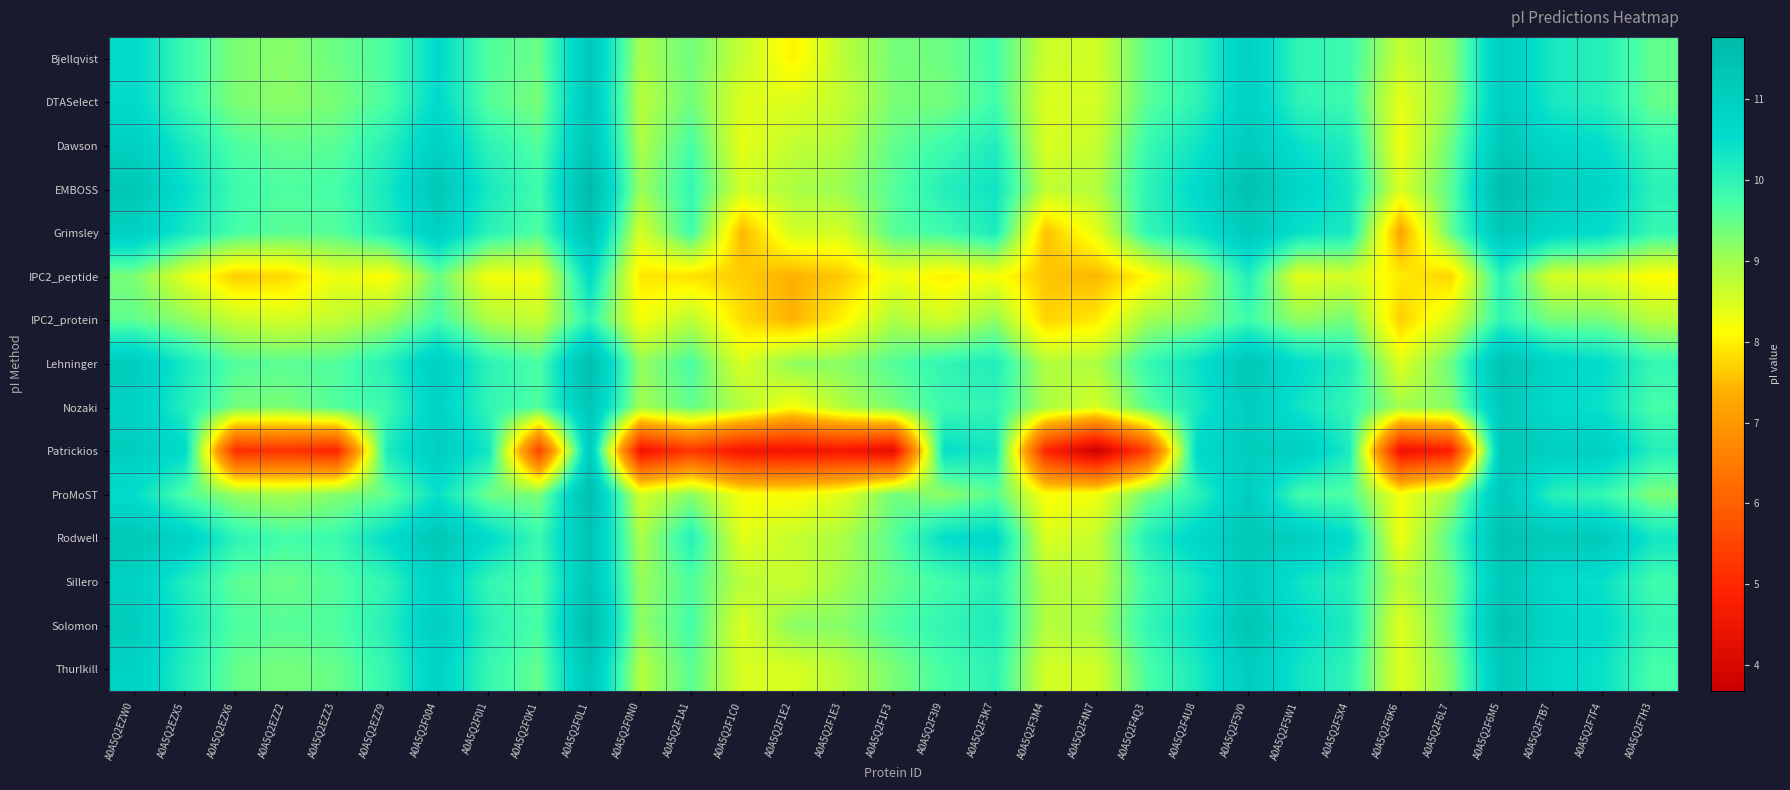

Reading right to left, what are all the values shown in this chart?

Bjellqvist: A0A5Q2F7H3=9.5	A0A5Q2F7F4=10.1	A0A5Q2F7B7=10.3	A0A5Q2F6M5=11.0	A0A5Q2F6L7=9.2	A0A5Q2F6K6=8.7	A0A5Q2F5X4=9.8	A0A5Q2F5W1=10.0	A0A5Q2F5V0=10.9	A0A5Q2F4U8=10.0	A0A5Q2F4Q3=9.6	A0A5Q2F4N7=8.6	A0A5Q2F3M4=8.6	A0A5Q2F3K7=9.8	A0A5Q2F3I9=9.4	A0A5Q2F1F3=9.4	A0A5Q2F1E3=8.8	A0A5Q2F1E2=8.0	A0A5Q2F1C0=8.7	A0A5Q2F1A1=9.4	A0A5Q2F0N0=8.9	A0A5Q2F0L1=11.2	A0A5Q2F0K1=9.4	A0A5Q2F0I1=9.6	A0A5Q2F004=10.6	A0A5Q2EZZ9=9.7	A0A5Q2EZZ3=9.4	A0A5Q2EZZ2=9.2	A0A5Q2EZX6=9.3	A0A5Q2EZX5=9.9	A0A5Q2EZW0=10.6
DTASelect: A0A5Q2F7H3=9.5	A0A5Q2F7F4=10.1	A0A5Q2F7B7=10.3	A0A5Q2F6M5=11.0	A0A5Q2F6L7=9.1	A0A5Q2F6K6=8.4	A0A5Q2F5X4=9.8	A0A5Q2F5W1=10.0	A0A5Q2F5V0=10.9	A0A5Q2F4U8=10.0	A0A5Q2F4Q3=9.6	A0A5Q2F4N7=8.5	A0A5Q2F3M4=8.5	A0A5Q2F3K7=9.8	A0A5Q2F3I9=9.4	A0A5Q2F1F3=9.3	A0A5Q2F1E3=8.7	A0A5Q2F1E2=8.4	A0A5Q2F1C0=8.4	A0A5Q2F1A1=9.4	A0A5Q2F0N0=8.8	A0A5Q2F0L1=11.2	A0A5Q2F0K1=9.3	A0A5Q2F0I1=9.6	A0A5Q2F004=10.6	A0A5Q2EZZ9=9.7	A0A5Q2EZZ3=9.3	A0A5Q2EZZ2=9.2	A0A5Q2EZX6=9.3	A0A5Q2EZX5=9.9	A0A5Q2EZW0=10.6
Dawson: A0A5Q2F7H3=9.9	A0A5Q2F7F4=10.5	A0A5Q2F7B7=10.7	A0A5Q2F6M5=11.3	A0A5Q2F6L7=9.4	A0A5Q2F6K6=8.3	A0A5Q2F5X4=10.1	A0A5Q2F5W1=10.5	A0A5Q2F5V0=11.1	A0A5Q2F4U8=10.4	A0A5Q2F4Q3=9.9	A0A5Q2F4N7=8.7	A0A5Q2F3M4=8.5	A0A5Q2F3K7=10.2	A0A5Q2F3I9=9.8	A0A5Q2F1F3=9.5	A0A5Q2F1E3=8.9	A0A5Q2F1E2=8.7	A0A5Q2F1C0=8.4	A0A5Q2F1A1=9.7	A0A5Q2F0N0=8.9	A0A5Q2F0L1=11.3	A0A5Q2F0K1=9.6	A0A5Q2F0I1=10.0	A0A5Q2F004=10.9	A0A5Q2EZZ9=10.1	A0A5Q2EZZ3=9.6	A0A5Q2EZZ2=9.5	A0A5Q2EZX6=9.7	A0A5Q2EZX5=10.2	A0A5Q2EZW0=11.0
EMBOSS: A0A5Q2F7H3=10.1	A0A5Q2F7F4=10.8	A0A5Q2F7B7=11.0	A0A5Q2F6M5=11.7	A0A5Q2F6L7=9.6	A0A5Q2F6K6=8.5	A0A5Q2F5X4=10.3	A0A5Q2F5W1=10.8	A0A5Q2F5V0=11.5	A0A5Q2F4U8=10.6	A0A5Q2F4Q3=10.0	A0A5Q2F4N7=8.8	A0A5Q2F3M4=8.7	A0A5Q2F3K7=10.4	A0A5Q2F3I9=10.1	A0A5Q2F1F3=9.6	A0A5Q2F1E3=9.1	A0A5Q2F1E2=8.9	A0A5Q2F1C0=8.6	A0A5Q2F1A1=9.9	A0A5Q2F0N0=9.1	A0A5Q2F0L1=11.8	A0A5Q2F0K1=9.8	A0A5Q2F0I1=10.3	A0A5Q2F004=11.3	A0A5Q2EZZ9=10.3	A0A5Q2EZZ3=9.8	A0A5Q2EZZ2=9.7	A0A5Q2EZX6=9.8	A0A5Q2EZX5=10.5	A0A5Q2EZW0=11.3
Grimsley: A0A5Q2F7H3=9.9	A0A5Q2F7F4=10.6	A0A5Q2F7B7=10.7	A0A5Q2F6M5=11.3	A0A5Q2F6L7=9.5	A0A5Q2F6K6=7.2	A0A5Q2F5X4=10.2	A0A5Q2F5W1=10.5	A0A5Q2F5V0=11.2	A0A5Q2F4U8=10.4	A0A5Q2F4Q3=10.0	A0A5Q2F4N7=8.4	A0A5Q2F3M4=7.5	A0A5Q2F3K7=10.2	A0A5Q2F3I9=9.8	A0A5Q2F1F3=9.6	A0A5Q2F1E3=8.6	A0A5Q2F1E2=8.6	A0A5Q2F1C0=7.4	A0A5Q2F1A1=9.8	A0A5Q2F0N0=8.5	A0A5Q2F0L1=11.4	A0A5Q2F0K1=9.6	A0A5Q2F0I1=10.0	A0A5Q2F004=11.0	A0A5Q2EZZ9=10.1	A0A5Q2EZZ3=9.6	A0A5Q2EZZ2=9.6	A0A5Q2EZX6=9.7	A0A5Q2EZX5=10.3	A0A5Q2EZW0=11.0
IPC2_peptide: A0A5Q2F7H3=8.1	A0A5Q2F7F4=8.4	A0A5Q2F7B7=8.5	A0A5Q2F6M5=10.1	A0A5Q2F6L7=7.7	A0A5Q2F6K6=8.0	A0A5Q2F5X4=8.6	A0A5Q2F5W1=8.4	A0A5Q2F5V0=10.1	A0A5Q2F4U8=8.9	A0A5Q2F4Q3=8.1	A0A5Q2F4N7=7.4	A0A5Q2F3M4=7.6	A0A5Q2F3K7=8.2	A0A5Q2F3I9=8.0	A0A5Q2F1F3=8.3	A0A5Q2F1E3=7.6	A0A5Q2F1E2=7.4	A0A5Q2F1C0=7.7	A0A5Q2F1A1=7.8	A0A5Q2F0N0=7.9	A0A5Q2F0L1=10.6	A0A5Q2F0K1=8.3	A0A5Q2F0I1=8.2	A0A5Q2F004=9.5	A0A5Q2EZZ9=8.1	A0A5Q2EZZ3=8.3	A0A5Q2EZZ2=7.8	A0A5Q2EZX6=7.7	A0A5Q2EZX5=8.4	A0A5Q2EZW0=9.3
IPC2_protein: A0A5Q2F7H3=8.8	A0A5Q2F7F4=9.4	A0A5Q2F7B7=9.3	A0A5Q2F6M5=10.0	A0A5Q2F6L7=8.5	A0A5Q2F6K6=7.7	A0A5Q2F5X4=9.4	A0A5Q2F5W1=9.1	A0A5Q2F5V0=9.8	A0A5Q2F4U8=9.3	A0A5Q2F4Q3=9.0	A0A5Q2F4N7=7.9	A0A5Q2F3M4=7.7	A0A5Q2F3K7=9.1	A0A5Q2F3I9=8.6	A0A5Q2F1F3=8.9	A0A5Q2F1E3=8.0	A0A5Q2F1E2=7.4	A0A5Q2F1C0=7.8	A0A5Q2F1A1=8.8	A0A5Q2F0N0=8.2	A0A5Q2F0L1=10.0	A0A5Q2F0K1=8.7	A0A5Q2F0I1=8.9	A0A5Q2F004=9.8	A0A5Q2EZZ9=9.1	A0A5Q2EZZ3=8.7	A0A5Q2EZZ2=8.5	A0A5Q2EZX6=8.7	A0A5Q2EZX5=9.2	A0A5Q2EZW0=9.5
Lehninger: A0A5Q2F7H3=9.9	A0A5Q2F7F4=10.6	A0A5Q2F7B7=10.8	A0A5Q2F6M5=11.5	A0A5Q2F6L7=9.4	A0A5Q2F6K6=8.4	A0A5Q2F5X4=10.2	A0A5Q2F5W1=10.6	A0A5Q2F5V0=11.3	A0A5Q2F4U8=10.4	A0A5Q2F4Q3=9.9	A0A5Q2F4N7=8.9	A0A5Q2F3M4=8.9	A0A5Q2F3K7=10.2	A0A5Q2F3I9=10.0	A0A5Q2F1F3=9.6	A0A5Q2F1E3=9.2	A0A5Q2F1E2=9.2	A0A5Q2F1C0=8.5	A0A5Q2F1A1=9.7	A0A5Q2F0N0=9.1	A0A5Q2F0L1=11.6	A0A5Q2F0K1=9.7	A0A5Q2F0I1=10.0	A0A5Q2F004=11.0	A0A5Q2EZZ9=10.1	A0A5Q2EZZ3=9.6	A0A5Q2EZZ2=9.6	A0A5Q2EZX6=9.6	A0A5Q2EZX5=10.3	A0A5Q2EZW0=11.1
Nozaki: A0A5Q2F7H3=9.7	A0A5Q2F7F4=10.4	A0A5Q2F7B7=10.6	A0A5Q2F6M5=11.2	A0A5Q2F6L7=9.2	A0A5Q2F6K6=9.0	A0A5Q2F5X4=9.9	A0A5Q2F5W1=10.4	A0A5Q2F5V0=11.1	A0A5Q2F4U8=10.2	A0A5Q2F4Q3=9.6	A0A5Q2F4N7=8.5	A0A5Q2F3M4=8.9	A0A5Q2F3K7=10.0	A0A5Q2F3I9=9.8	A0A5Q2F1F3=9.3	A0A5Q2F1E3=8.9	A0A5Q2F1E2=8.2	A0A5Q2F1C0=8.9	A0A5Q2F1A1=9.5	A0A5Q2F0N0=9.0	A0A5Q2F0L1=11.3	A0A5Q2F0K1=9.6	A0A5Q2F0I1=10.0	A0A5Q2F004=10.9	A0A5Q2EZZ9=9.8	A0A5Q2EZZ3=9.6	A0A5Q2EZZ2=9.3	A0A5Q2EZX6=9.4	A0A5Q2EZX5=10.1	A0A5Q2EZW0=10.9
Patrickios: A0A5Q2F7H3=10.1	A0A5Q2F7F4=11.0	A0A5Q2F7B7=11.0	A0A5Q2F6M5=11.3	A0A5Q2F6L7=4.8	A0A5Q2F6K6=4.4	A0A5Q2F5X4=10.2	A0A5Q2F5W1=11.0	A0A5Q2F5V0=11.1	A0A5Q2F4U8=10.7	A0A5Q2F4Q3=5.4	A0A5Q2F4N7=3.7	A0A5Q2F3M4=4.9	A0A5Q2F3K7=10.3	A0A5Q2F3I9=10.5	A0A5Q2F1F3=4.2	A0A5Q2F1E3=4.6	A0A5Q2F1E2=4.5	A0A5Q2F1C0=4.5	A0A5Q2F1A1=5.2	A0A5Q2F0N0=4.5	A0A5Q2F0L1=11.2	A0A5Q2F0K1=5.5	A0A5Q2F0I1=10.3	A0A5Q2F004=11.1	A0A5Q2EZZ9=10.2	A0A5Q2EZZ3=4.9	A0A5Q2EZZ2=5.2	A0A5Q2EZX6=5.1	A0A5Q2EZX5=10.6	A0A5Q2EZW0=11.1
ProMoST: A0A5Q2F7H3=9.3	A0A5Q2F7F4=9.9	A0A5Q2F7B7=10.1	A0A5Q2F6M5=11.2	A0A5Q2F6L7=9.0	A0A5Q2F6K6=8.2	A0A5Q2F5X4=9.6	A0A5Q2F5W1=9.8	A0A5Q2F5V0=11.1	A0A5Q2F4U8=10.0	A0A5Q2F4Q3=9.4	A0A5Q2F4N7=8.3	A0A5Q2F3M4=8.2	A0A5Q2F3K7=9.6	A0A5Q2F3I9=9.2	A0A5Q2F1F3=9.4	A0A5Q2F1E3=8.4	A0A5Q2F1E2=8.2	A0A5Q2F1C0=8.2	A0A5Q2F1A1=9.2	A0A5Q2F0N0=8.6	A0A5Q2F0L1=11.6	A0A5Q2F0K1=9.3	A0A5Q2F0I1=9.4	A0A5Q2F004=10.5	A0A5Q2EZZ9=9.5	A0A5Q2EZZ3=9.2	A0A5Q2EZZ2=9.0	A0A5Q2EZX6=9.1	A0A5Q2EZX5=9.7	A0A5Q2EZW0=10.5
Rodwell: A0A5Q2F7H3=10.3	A0A5Q2F7F4=11.2	A0A5Q2F7B7=11.2	A0A5Q2F6M5=11.5	A0A5Q2F6L7=9.6	A0A5Q2F6K6=8.3	A0A5Q2F5X4=10.6	A0A5Q2F5W1=11.0	A0A5Q2F5V0=11.3	A0A5Q2F4U8=10.7	A0A5Q2F4Q3=10.1	A0A5Q2F4N7=8.7	A0A5Q2F3M4=8.5	A0A5Q2F3K7=10.7	A0A5Q2F3I9=10.5	A0A5Q2F1F3=9.6	A0A5Q2F1E3=8.9	A0A5Q2F1E2=8.7	A0A5Q2F1C0=8.4	A0A5Q2F1A1=10.1	A0A5Q2F0N0=8.9	A0A5Q2F0L1=11.4	A0A5Q2F0K1=9.9	A0A5Q2F0I1=10.6	A0A5Q2F004=11.3	A0A5Q2EZZ9=10.5	A0A5Q2EZZ3=9.9	A0A5Q2EZZ2=9.8	A0A5Q2EZX6=10.0	A0A5Q2EZX5=10.9	A0A5Q2EZW0=11.3
Sillero: A0A5Q2F7H3=9.8	A0A5Q2F7F4=10.4	A0A5Q2F7B7=10.6	A0A5Q2F6M5=11.2	A0A5Q2F6L7=9.4	A0A5Q2F6K6=8.8	A0A5Q2F5X4=10.1	A0A5Q2F5W1=10.4	A0A5Q2F5V0=11.1	A0A5Q2F4U8=10.3	A0A5Q2F4Q3=9.8	A0A5Q2F4N7=8.8	A0A5Q2F3M4=8.9	A0A5Q2F3K7=10.1	A0A5Q2F3I9=9.8	A0A5Q2F1F3=9.5	A0A5Q2F1E3=9.0	A0A5Q2F1E2=8.6	A0A5Q2F1C0=8.8	A0A5Q2F1A1=9.6	A0A5Q2F0N0=9.1	A0A5Q2F0L1=11.3	A0A5Q2F0K1=9.6	A0A5Q2F0I1=10.0	A0A5Q2F004=10.9	A0A5Q2EZZ9=10.0	A0A5Q2EZZ3=9.6	A0A5Q2EZZ2=9.4	A0A5Q2EZX6=9.6	A0A5Q2EZX5=10.2	A0A5Q2EZW0=10.9
Solomon: A0A5Q2F7H3=9.9	A0A5Q2F7F4=10.6	A0A5Q2F7B7=10.8	A0A5Q2F6M5=11.5	A0A5Q2F6L7=9.5	A0A5Q2F6K6=8.4	A0A5Q2F5X4=10.2	A0A5Q2F5W1=10.6	A0A5Q2F5V0=11.4	A0A5Q2F4U8=10.4	A0A5Q2F4Q3=9.9	A0A5Q2F4N7=8.9	A0A5Q2F3M4=8.9	A0A5Q2F3K7=10.2	A0A5Q2F3I9=10.0	A0A5Q2F1F3=9.7	A0A5Q2F1E3=9.2	A0A5Q2F1E2=9.2	A0A5Q2F1C0=8.5	A0A5Q2F1A1=9.8	A0A5Q2F0N0=9.2	A0A5Q2F0L1=11.7	A0A5Q2F0K1=9.7	A0A5Q2F0I1=10.0	A0A5Q2F004=11.1	A0A5Q2EZZ9=10.1	A0A5Q2EZZ3=9.7	A0A5Q2EZZ2=9.6	A0A5Q2EZX6=9.7	A0A5Q2EZX5=10.3	A0A5Q2EZW0=11.1
Thurlkill: A0A5Q2F7H3=9.7	A0A5Q2F7F4=10.4	A0A5Q2F7B7=10.6	A0A5Q2F6M5=11.2	A0A5Q2F6L7=9.3	A0A5Q2F6K6=8.4	A0A5Q2F5X4=10.0	A0A5Q2F5W1=10.4	A0A5Q2F5V0=11.1	A0A5Q2F4U8=10.2	A0A5Q2F4Q3=9.7	A0A5Q2F4N7=8.6	A0A5Q2F3M4=8.6	A0A5Q2F3K7=10.0	A0A5Q2F3I9=9.7	A0A5Q2F1F3=9.3	A0A5Q2F1E3=8.8	A0A5Q2F1E2=8.5	A0A5Q2F1C0=8.5	A0A5Q2F1A1=9.6	A0A5Q2F0N0=8.8	A0A5Q2F0L1=11.3	A0A5Q2F0K1=9.5	A0A5Q2F0I1=9.9	A0A5Q2F004=10.9	A0A5Q2EZZ9=9.9	A0A5Q2EZZ3=9.5	A0A5Q2EZZ2=9.3	A0A5Q2EZX6=9.5	A0A5Q2EZX5=10.1	A0A5Q2EZW0=10.9